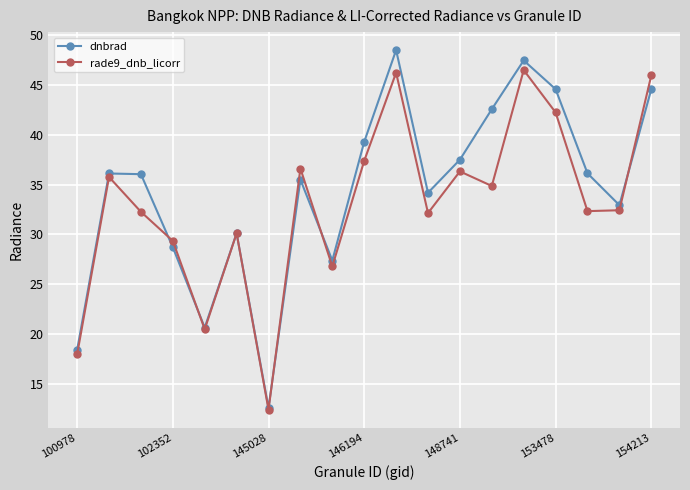

What is the difference between the maximum and minimum values in the dnbrad series?

35.8